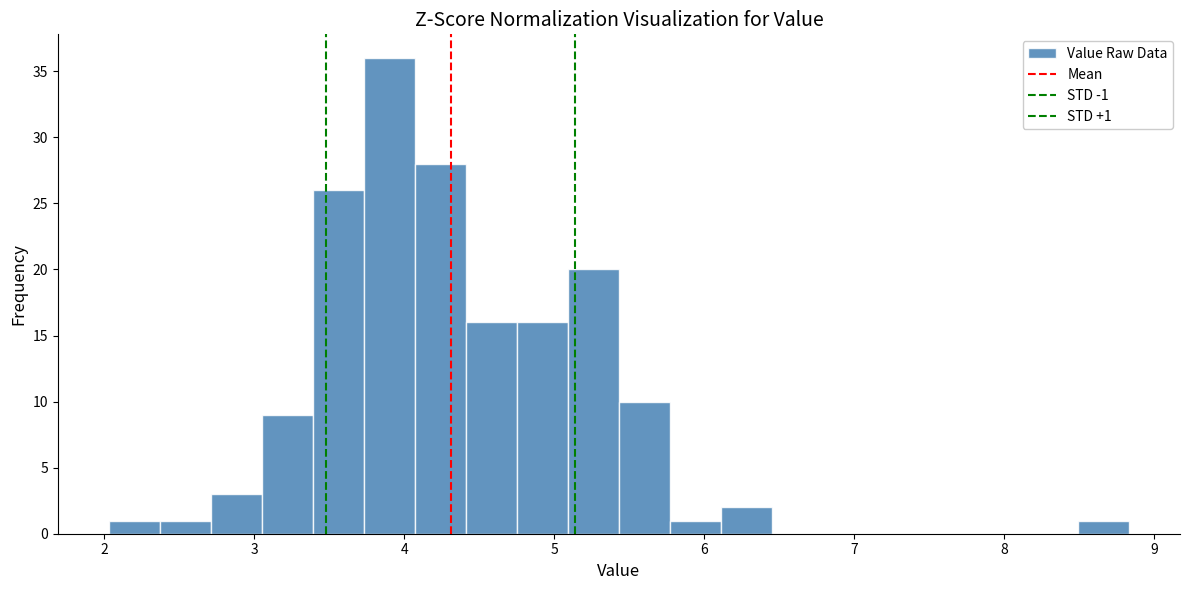

Around what value on the x-axis is the tallest bar? Give the approximate position of its centre, as read against the axis.

3.9